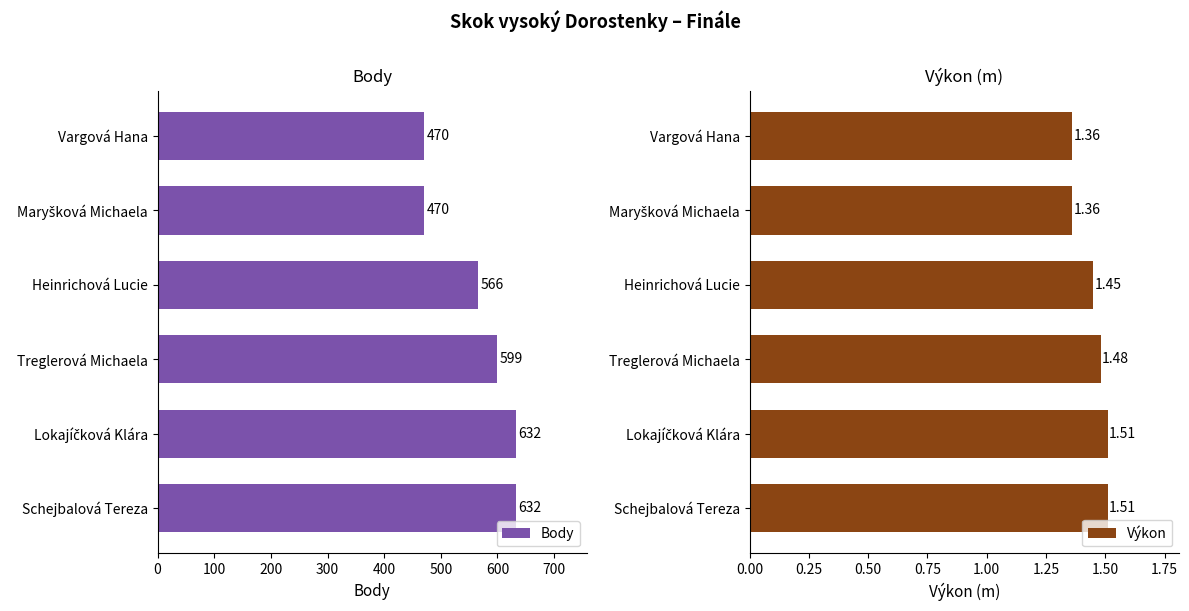

What is the maximum value shown in the chart?

632.0